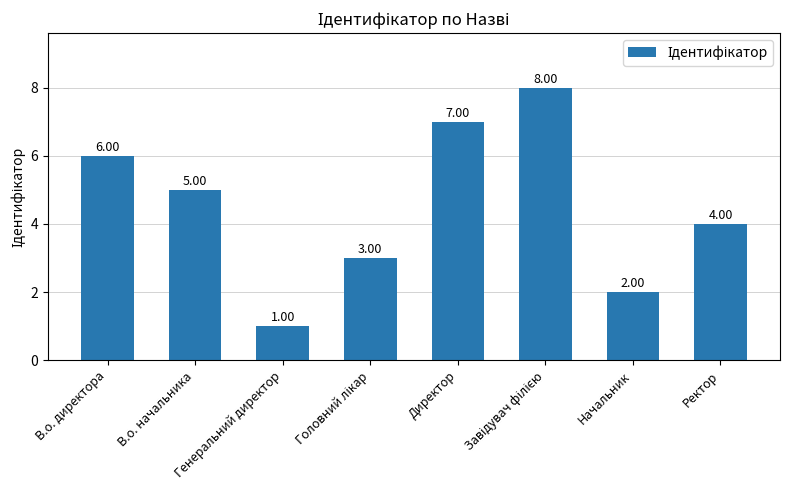

At which label does the data first exceed 5?

В.о. директора